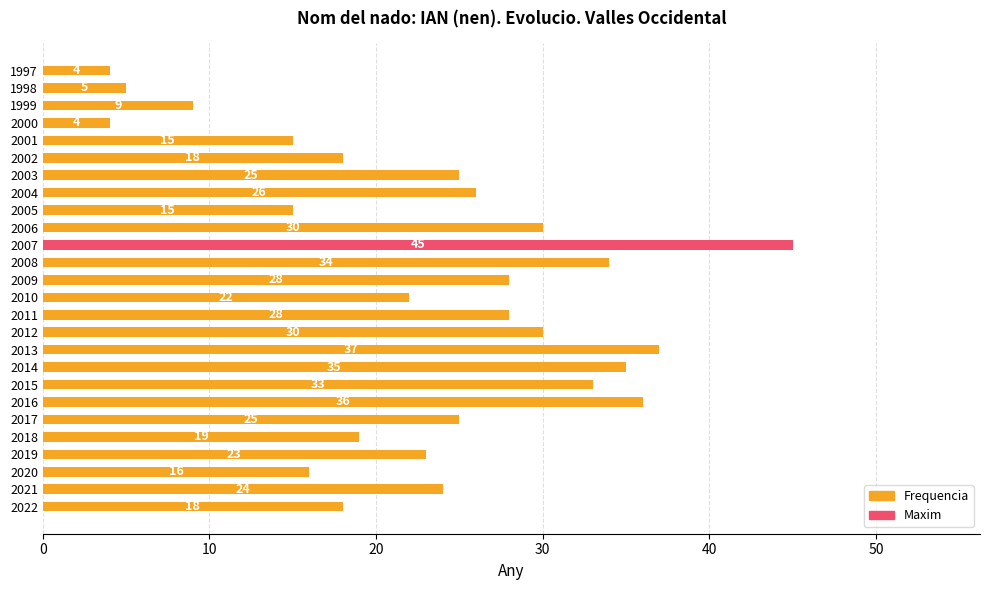

What is the approximate value at 2009, to the nearest 10?

30